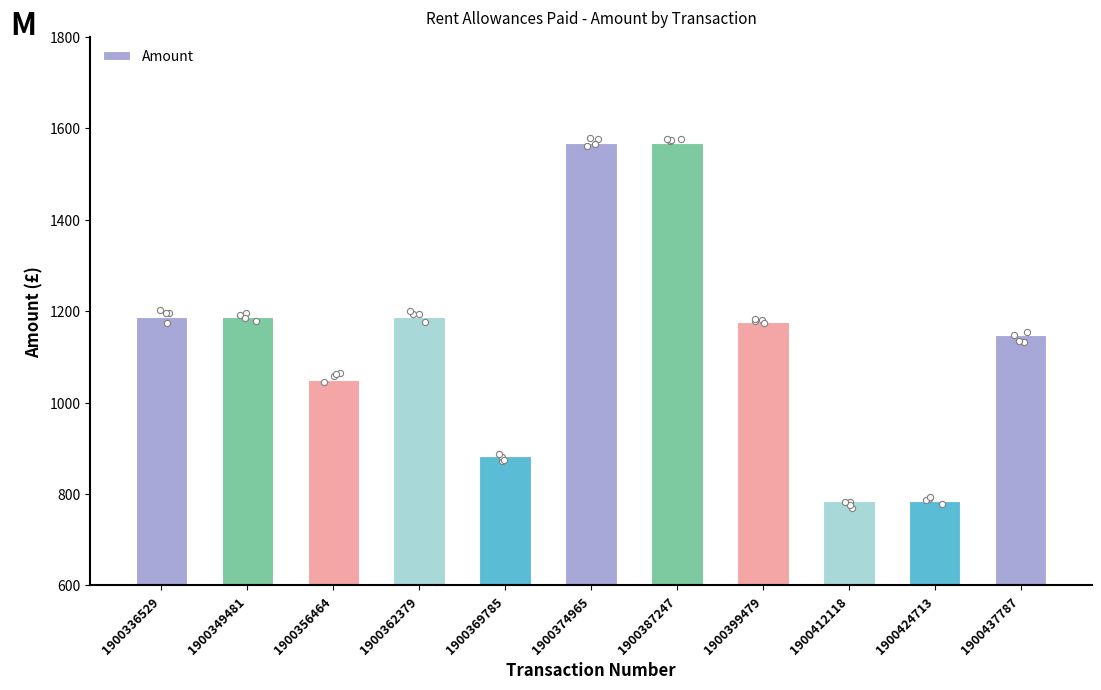

What is the ratio of the value at 1900356464 to the value at 1900412118?

1.3